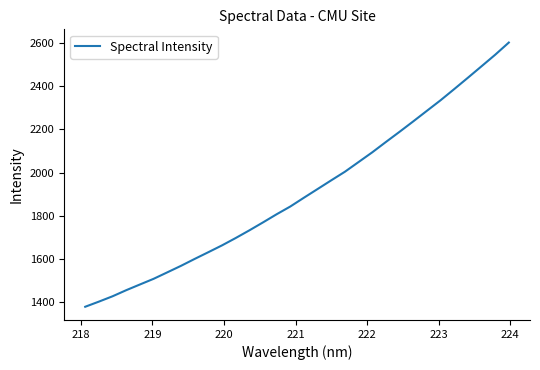

What is the maximum value shown in the chart?

2602.9